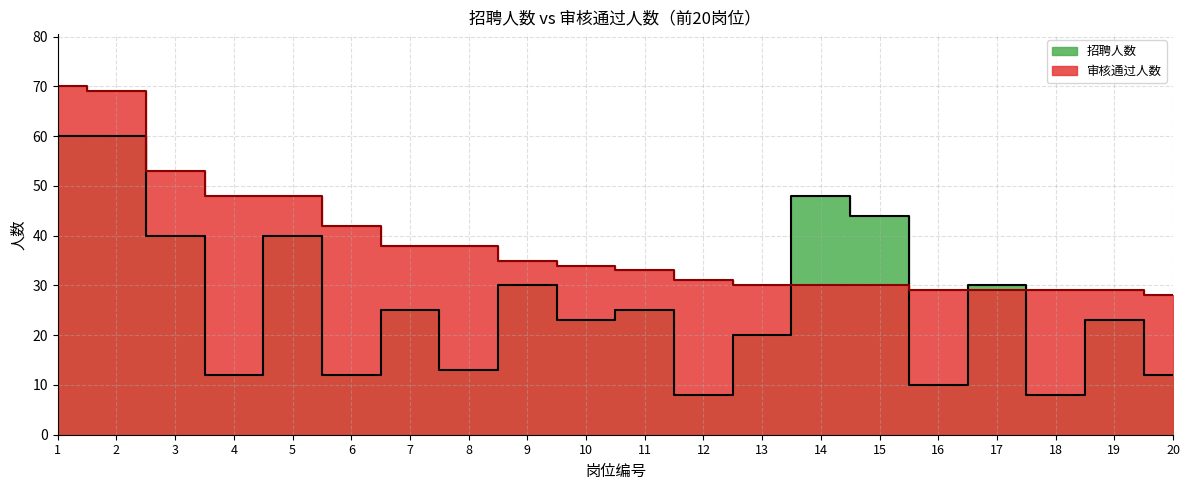

After their last crossing, which series has the higher values: 审核通过人数 or 招聘人数?

审核通过人数